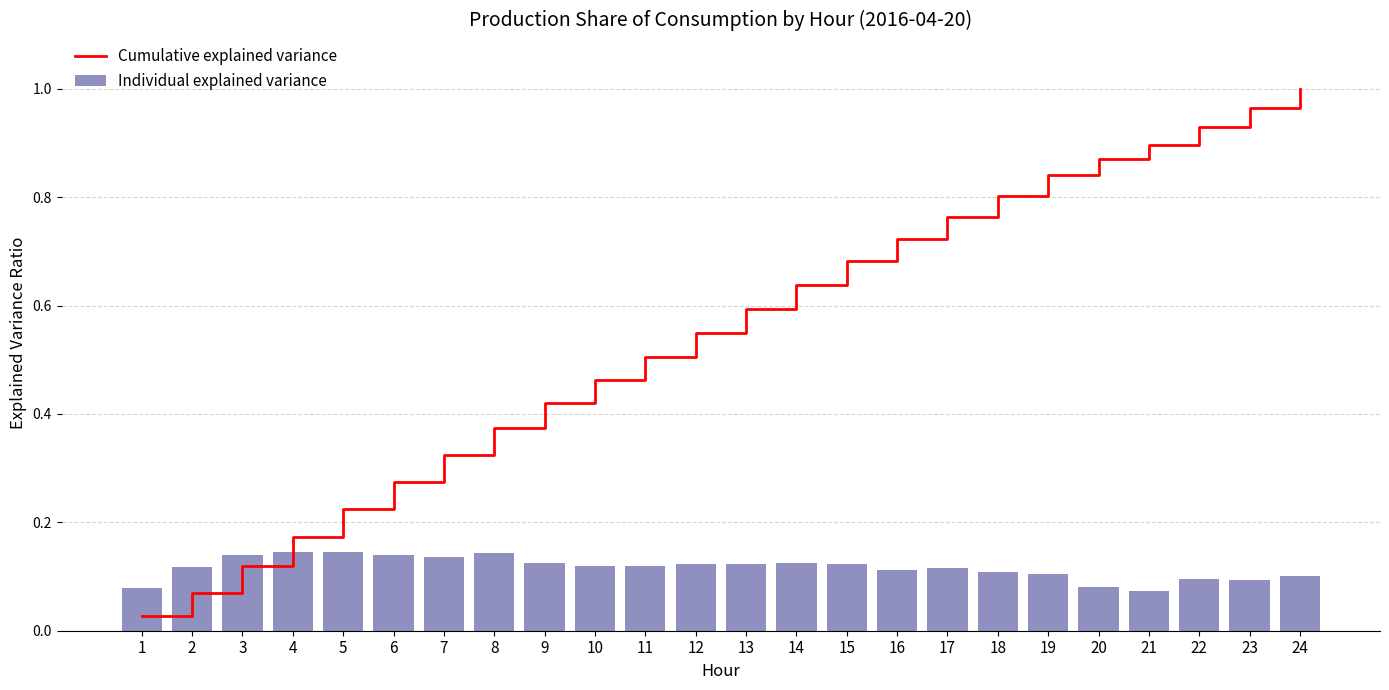

List the series in order of their overall mean, highest first.

Cumulative explained variance, Individual explained variance